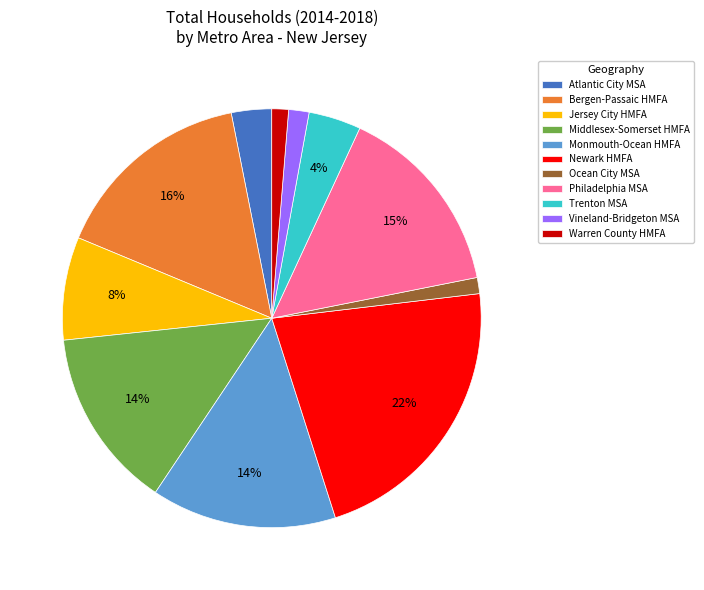

Count the number of slices in the pie.

11